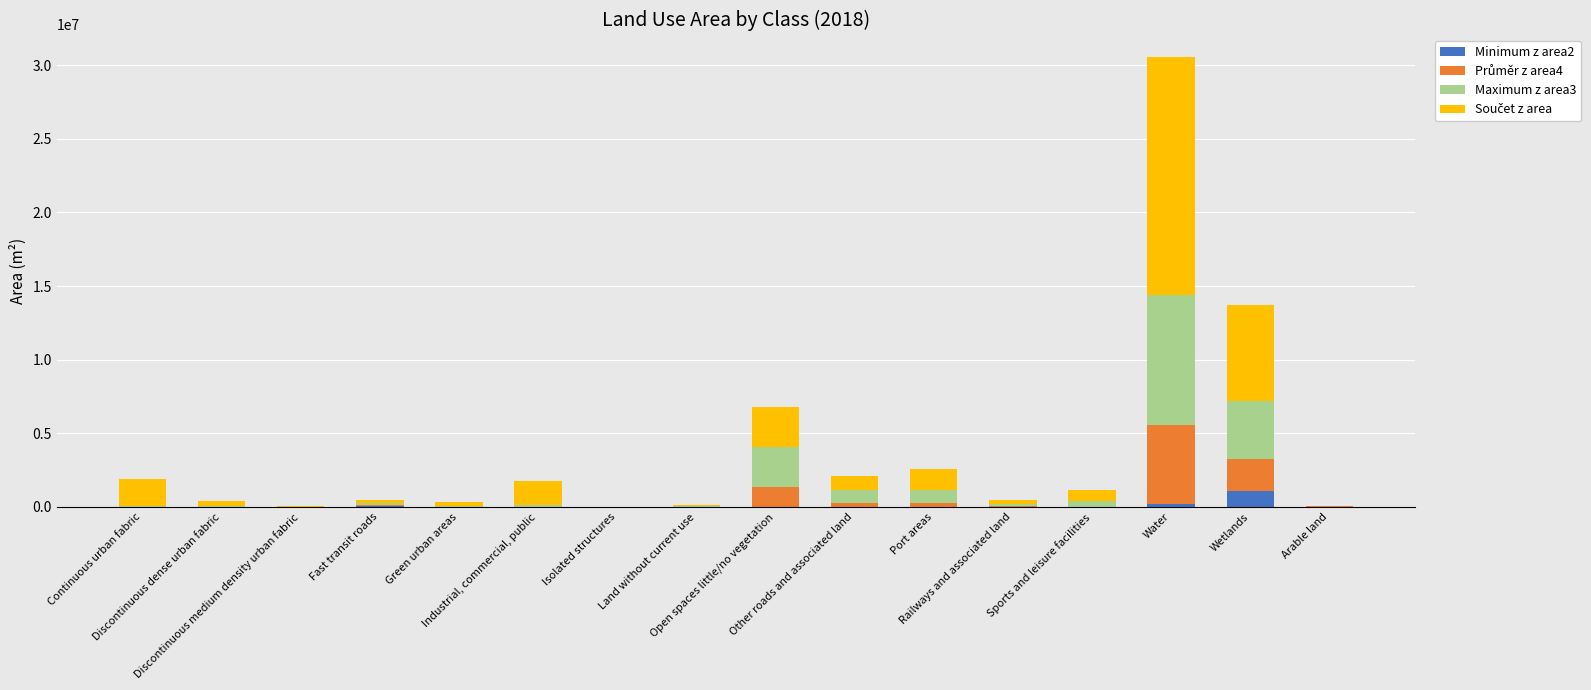

What is the difference between the Maximum z area3 values at Port areas and Other roads and associated land?

51954.3